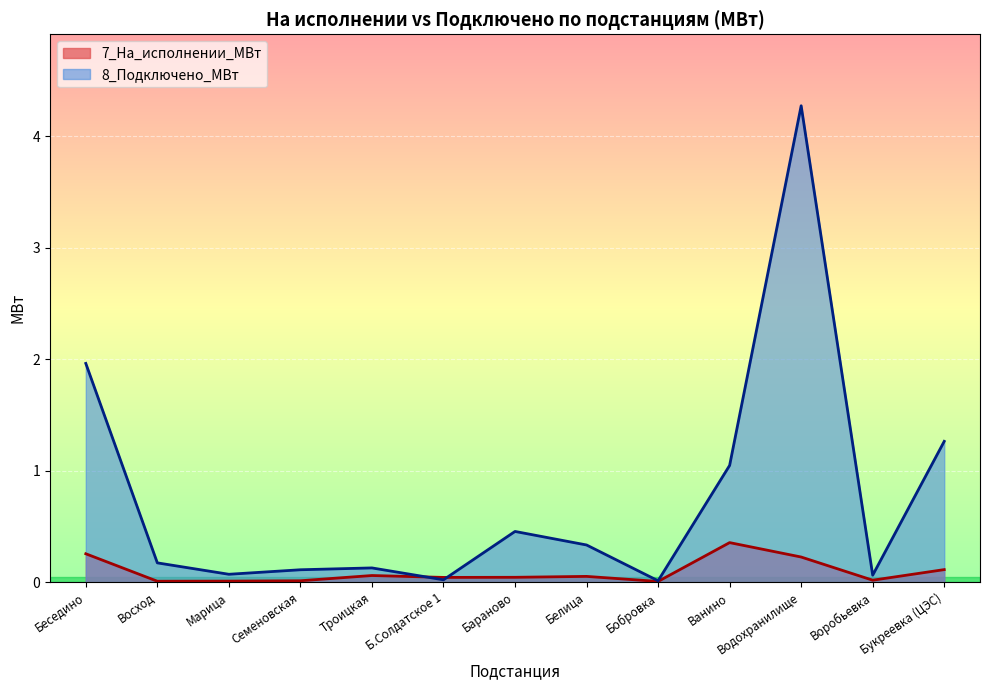

At how many categories does at least one series exceed 1?

4